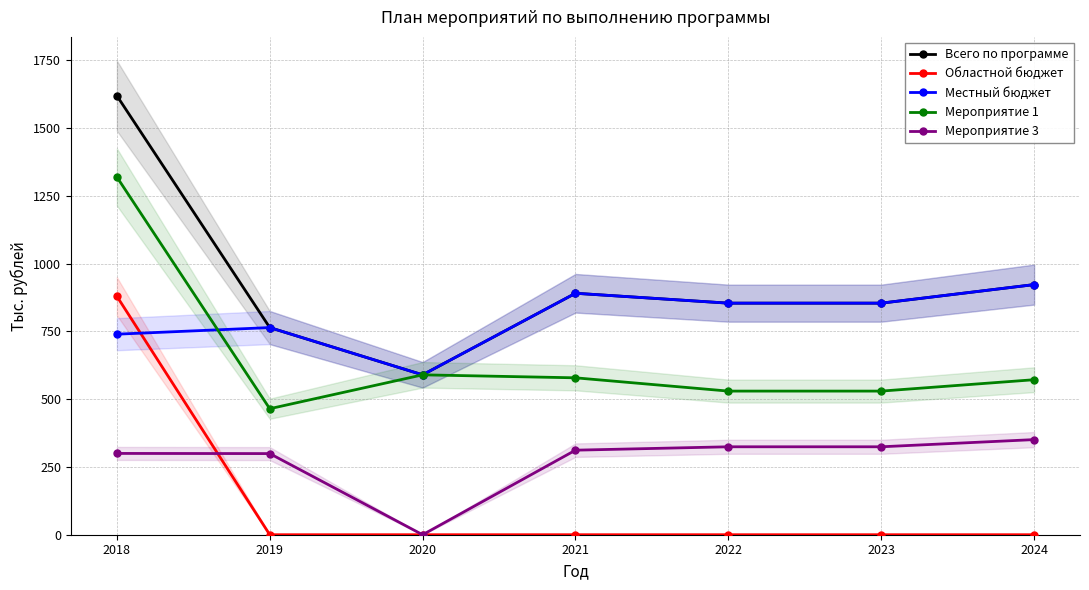

Which series has the largest range (max minus min)?

Всего по программе